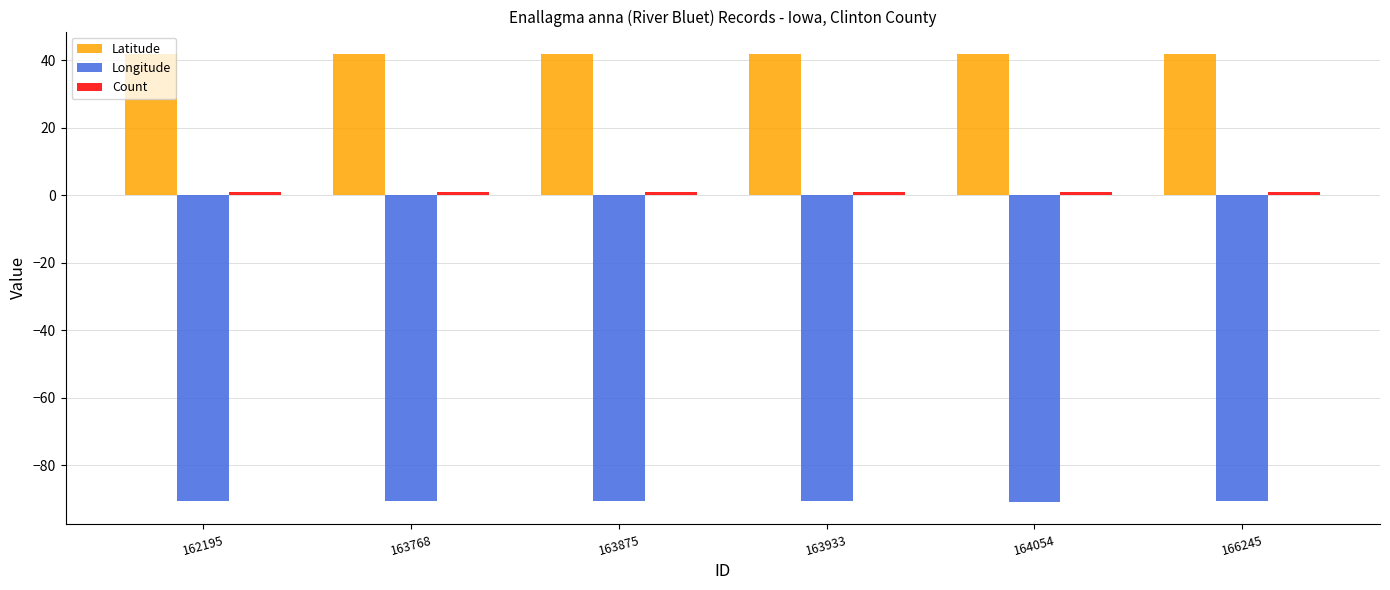

Which series has the largest total across all categories?

Latitude